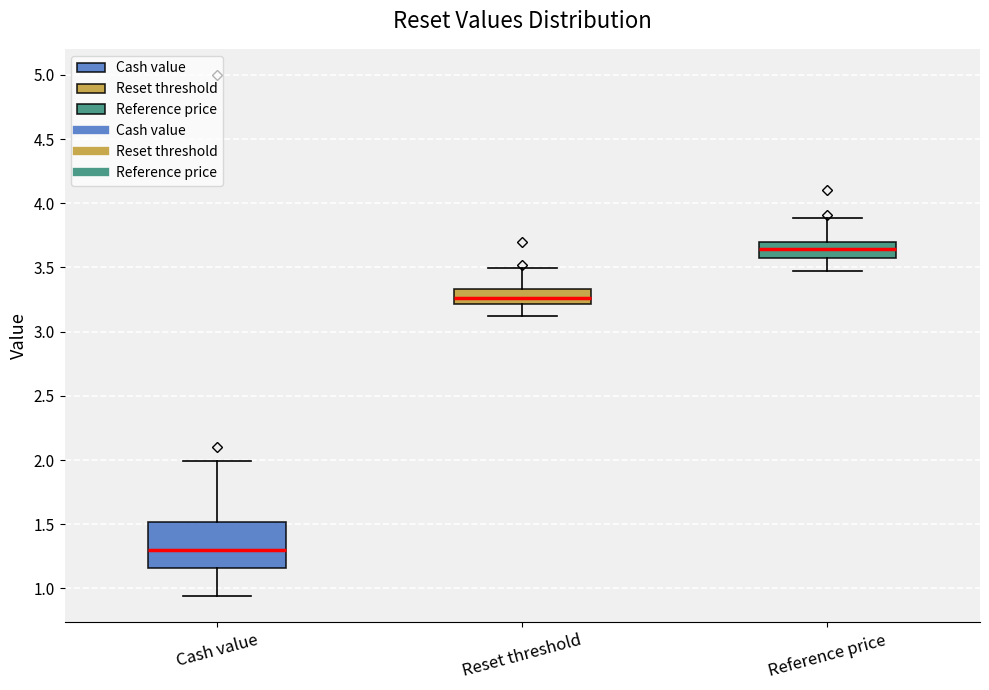

Where does the lower whisker of the box for Cash value end on the y-axis? The values are not printed on the chart, so give them approximately, as read against the axis.

0.95